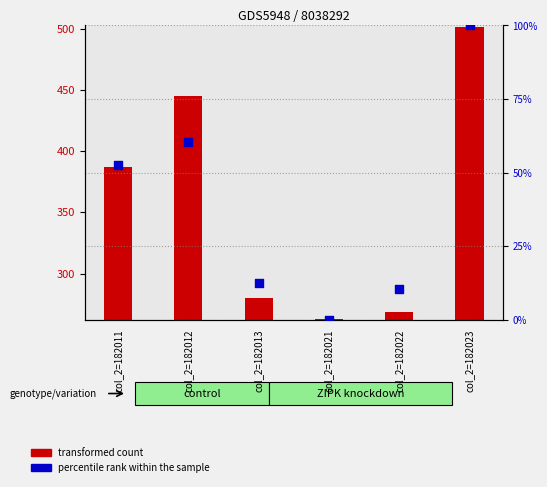

What are all the series names shown in the legend?

transformed count, percentile rank within the sample